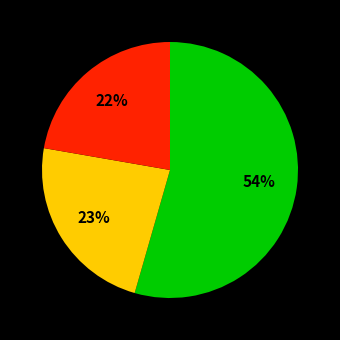

How many slices are in this pie chart?

3